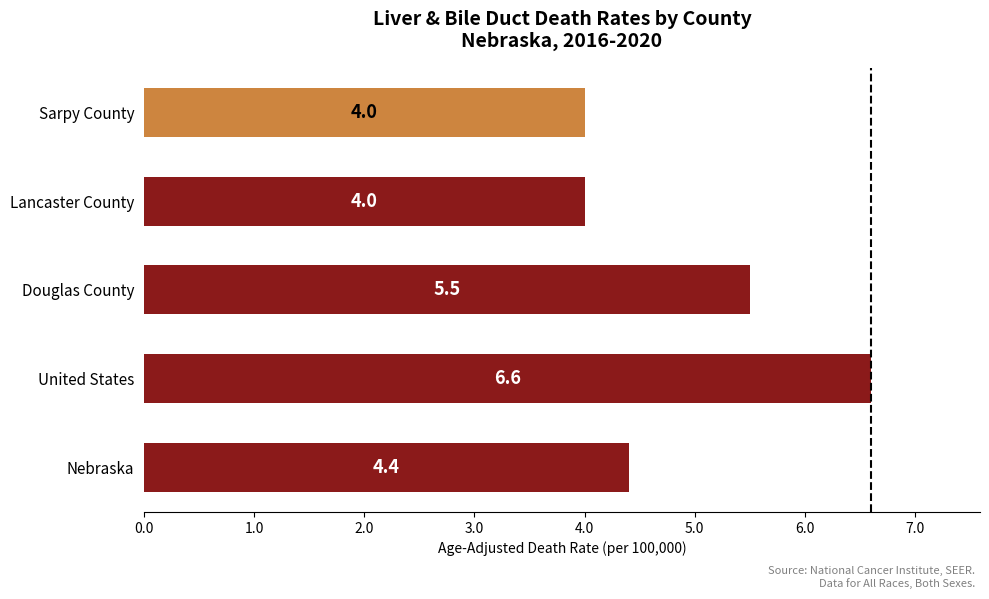

The chart shows a value of 9.6 at Douglas County. True or false?

False